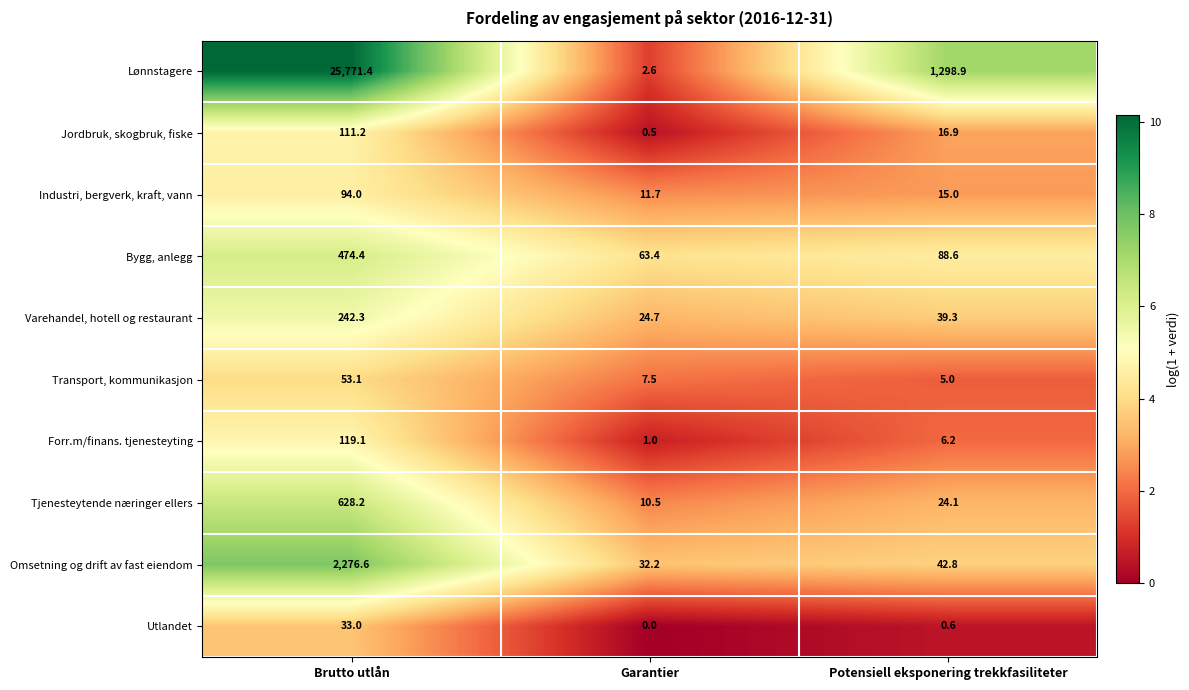

Reading right to left, list all the values displayed in this chart.

Lønnstagere: 1298.9	2.6	25771.4
Jordbruk, skogbruk, fiske: 16.9	0.5	111.2
Industri, bergverk, kraft, vann: 15.0	11.7	94.0
Bygg, anlegg: 88.6	63.4	474.4
Varehandel, hotell og restaurant: 39.3	24.7	242.3
Transport, kommunikasjon: 5.0	7.5	53.1
Forr.m/finans. tjenesteyting: 6.2	1.0	119.1
Tjenesteytende næringer ellers: 24.1	10.5	628.2
Omsetning og drift av fast eiendom: 42.8	32.2	2276.6
Utlandet: 0.6	0.0	33.0